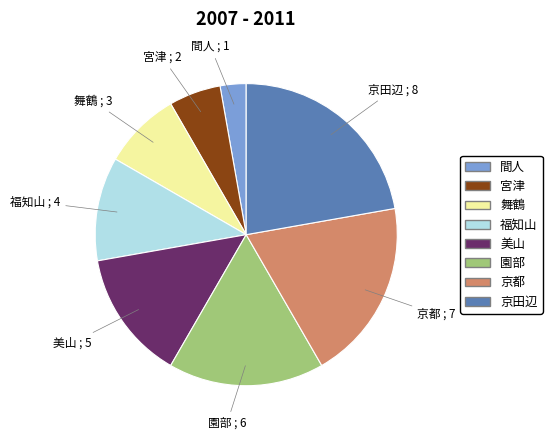

Is there any slice that represents more than half of the pie?

No